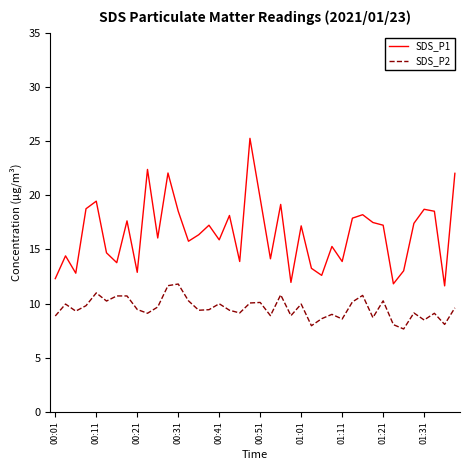

What is the minimum value shown in the chart?

7.7